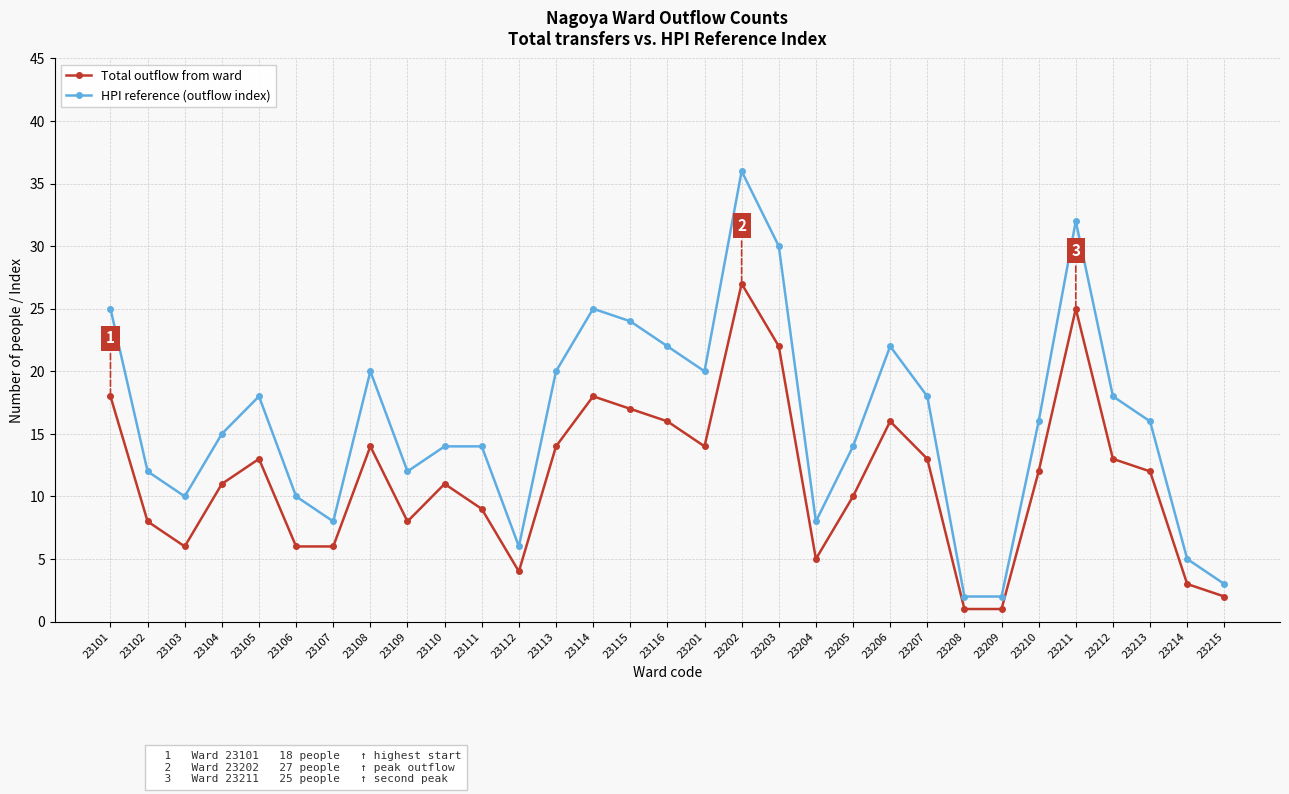

Reading left to right, extract all data points from this chart.

Total outflow from ward: 23101=18	23102=8	23103=6	23104=11	23105=13	23106=6	23107=6	23108=14	23109=8	23110=11	23111=9	23112=4	23113=14	23114=18	23115=17	23116=16	23201=14	23202=27	23203=22	23204=5	23205=10	23206=16	23207=13	23208=1	23209=1	23210=12	23211=25	23212=13	23213=12	23214=3	23215=2
HPI reference (outflow index): 23101=25	23102=12	23103=10	23104=15	23105=18	23106=10	23107=8	23108=20	23109=12	23110=14	23111=14	23112=6	23113=20	23114=25	23115=24	23116=22	23201=20	23202=36	23203=30	23204=8	23205=14	23206=22	23207=18	23208=2	23209=2	23210=16	23211=32	23212=18	23213=16	23214=5	23215=3